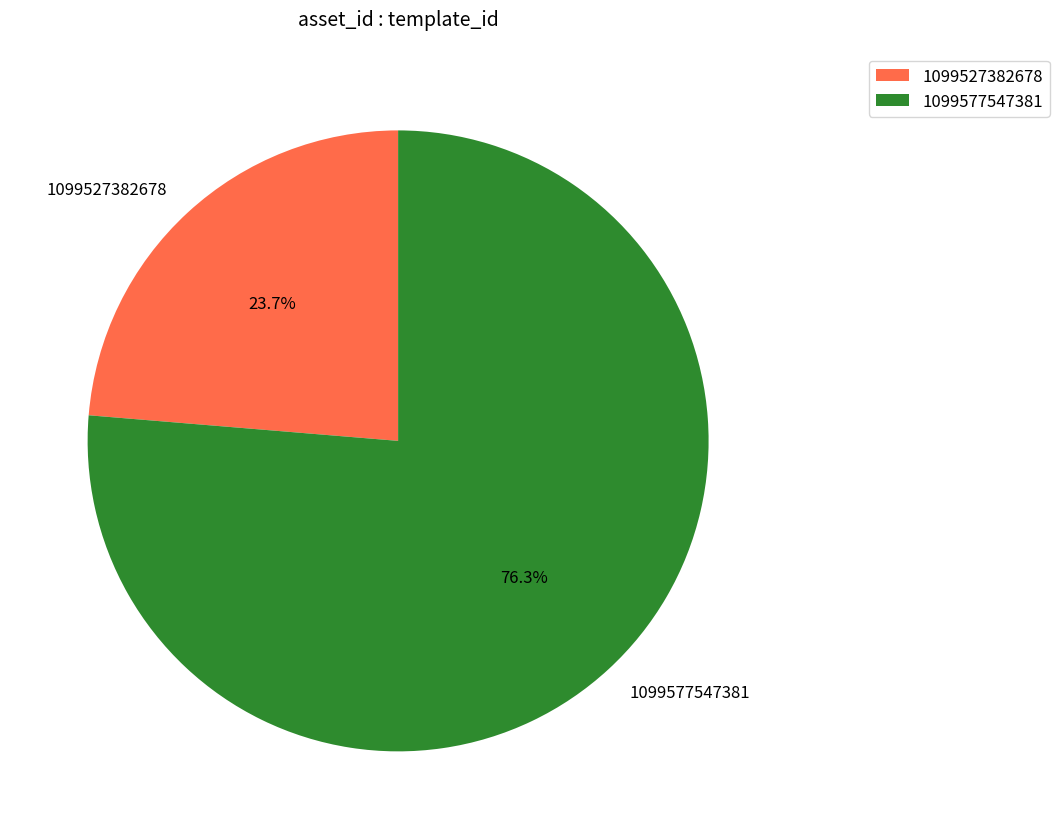

To the nearest percent, what percentage of the pie is 1099577547381?

76%